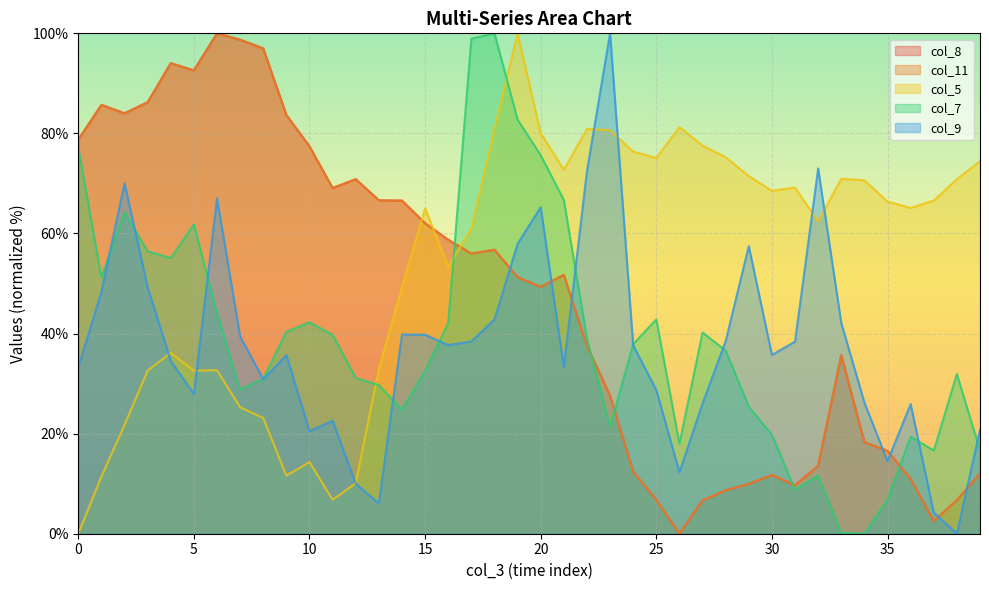

How many lines are shown in the chart?

5